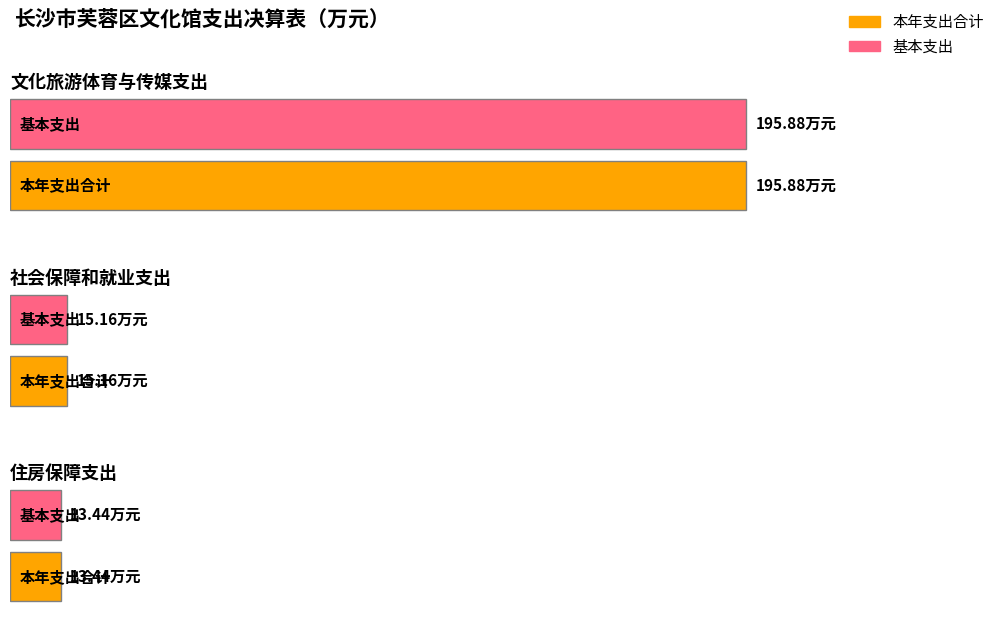

Where does the 文化旅游体育与传媒支出 series first go above 195?

本年支出合计